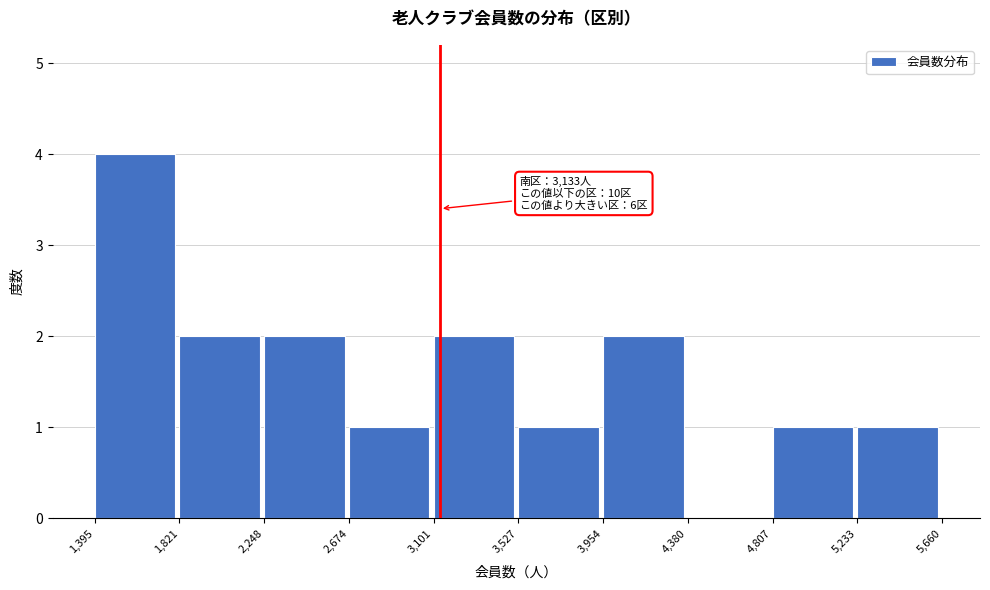

Which range on the x-axis has the tallest bar?

1,395 to 1,821